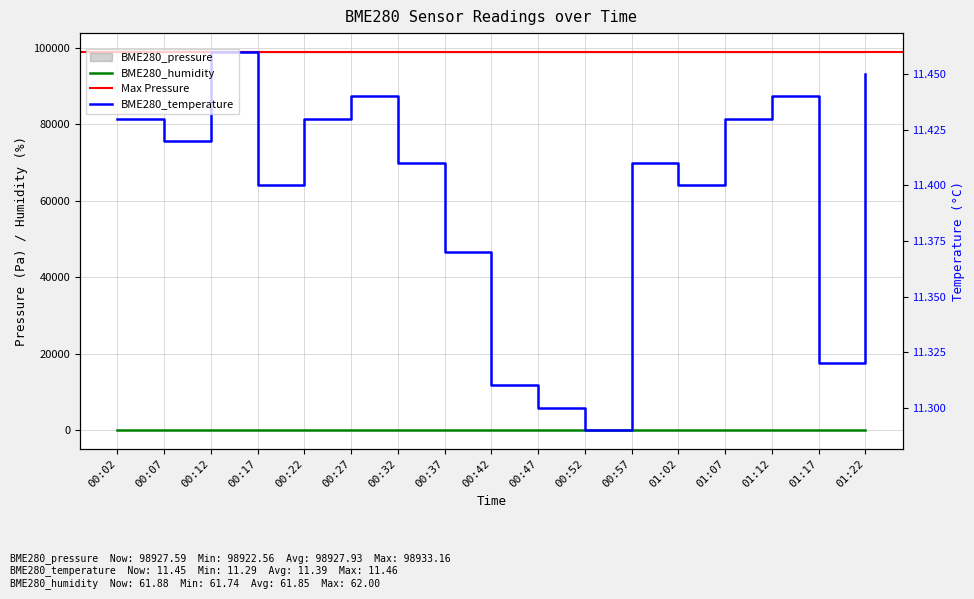

Reading left to right, transcribe all the data shown in this chart.

BME280_pressure: 98922.6	98924.8	98929.7	98926.8	98933.2	98930.9	98924.1	98927.4	98929.6	98930.1	98926.7	98924.1	98927.0	98929.9	98927.2	98933.1	98927.6
BME280_temperature: 11.4	11.4	11.5	11.4	11.4	11.4	11.4	11.4	11.3	11.3	11.3	11.4	11.4	11.4	11.4	11.3	11.4
BME280_humidity: 61.8	61.7	61.9	61.9	61.8	61.8	61.9	61.8	61.8	61.9	62.0	61.9	61.8	61.9	61.8	61.9	61.9